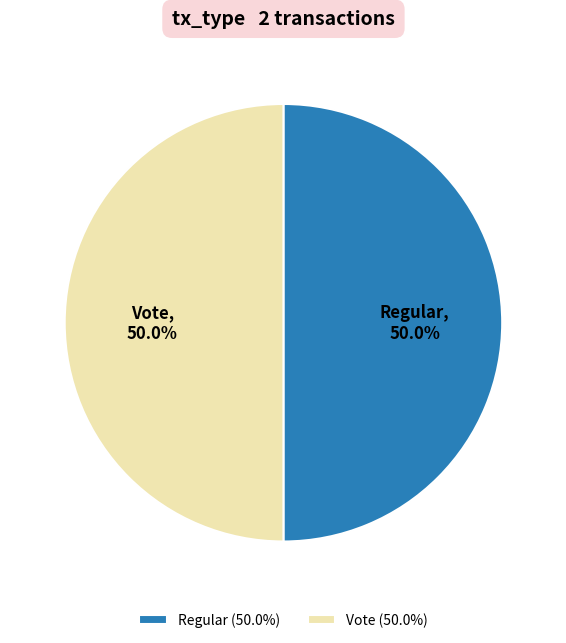

Approximately how many times larger is the value at Regular compared to Vote?

1.0